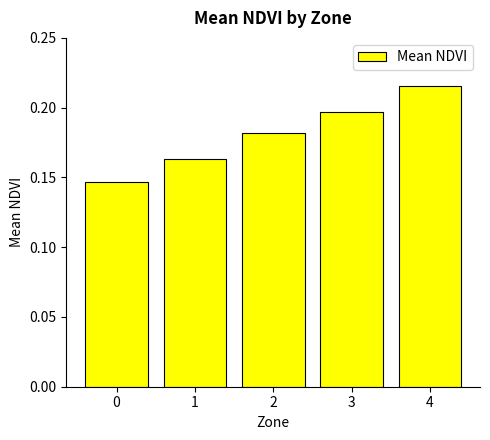

True or false: the data shows 0.3 at 2.

False